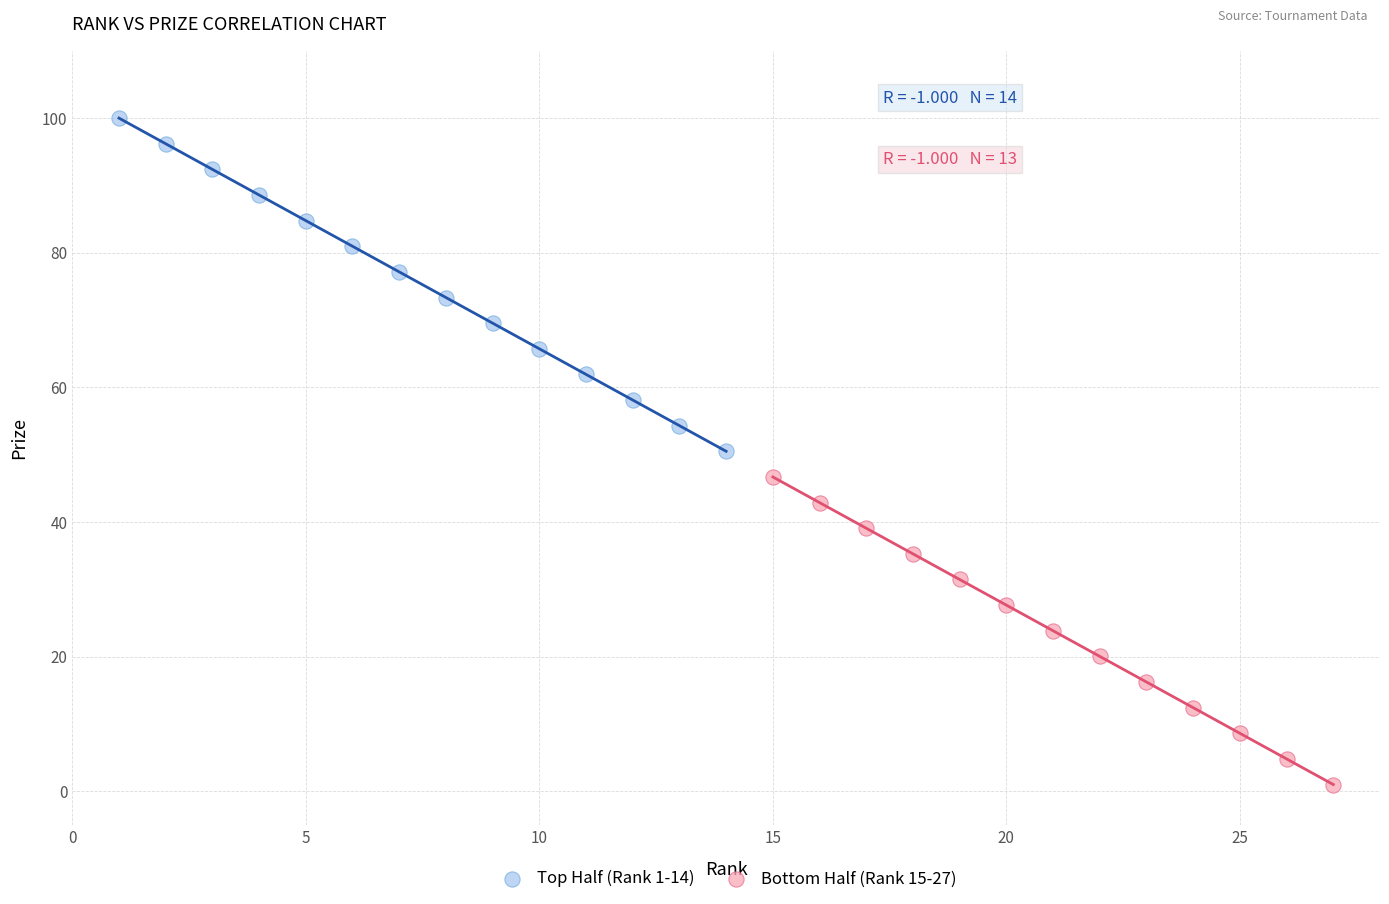

What are all the series names shown in the legend?

Top Half (Rank 1-14), Bottom Half (Rank 15-27)